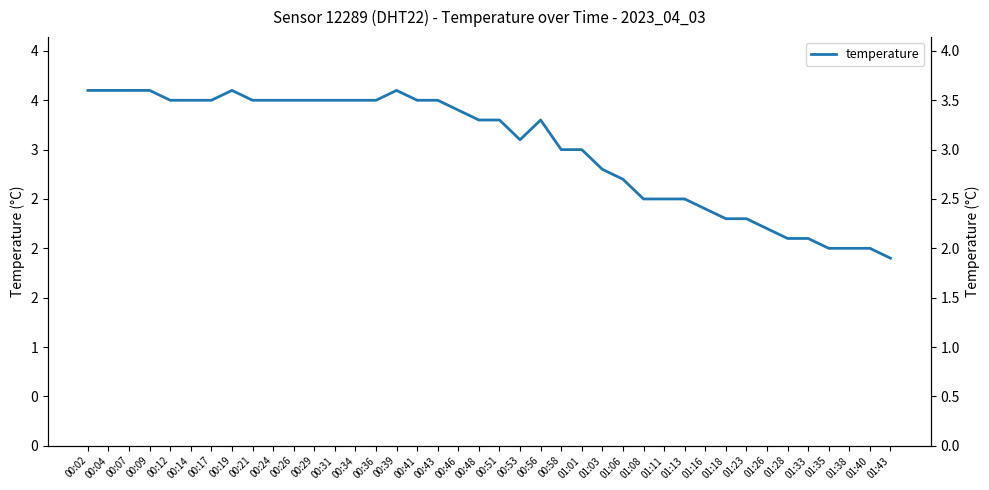

Where is the first local maximum?

00:19